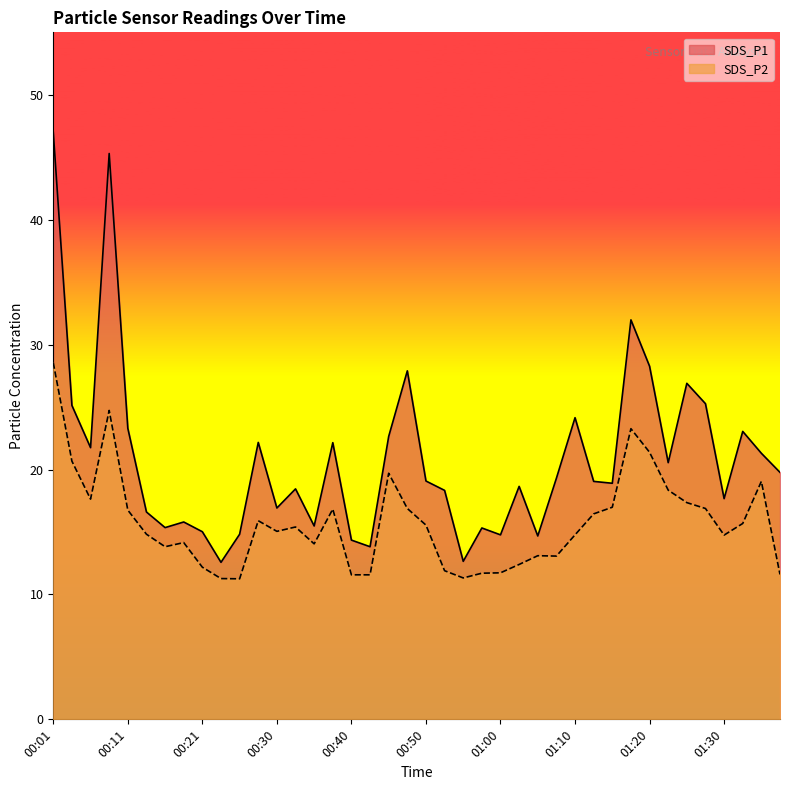

Which series has the largest range (max minus min)?

SDS_P1